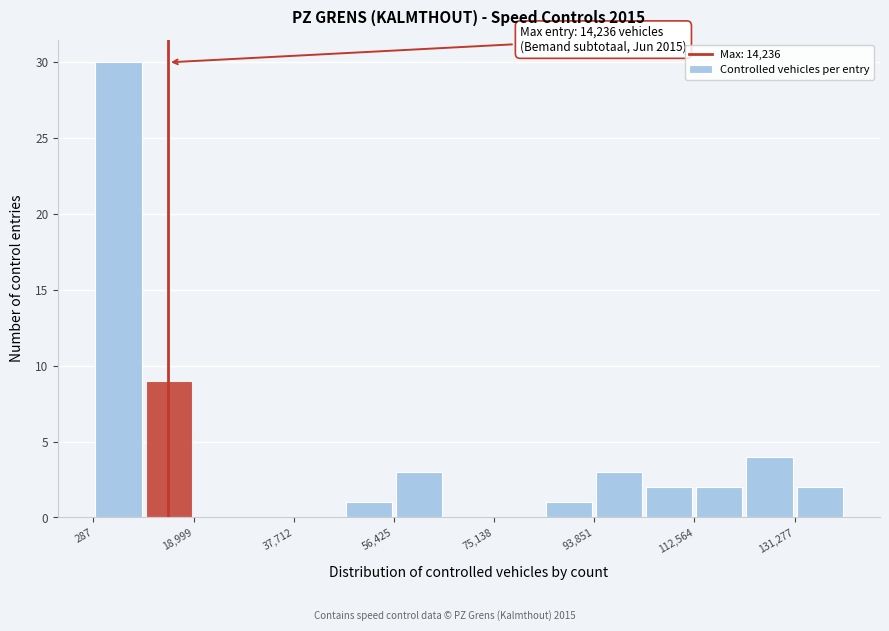

Over which range of the x-axis is the bar tallest?

0 to 10000